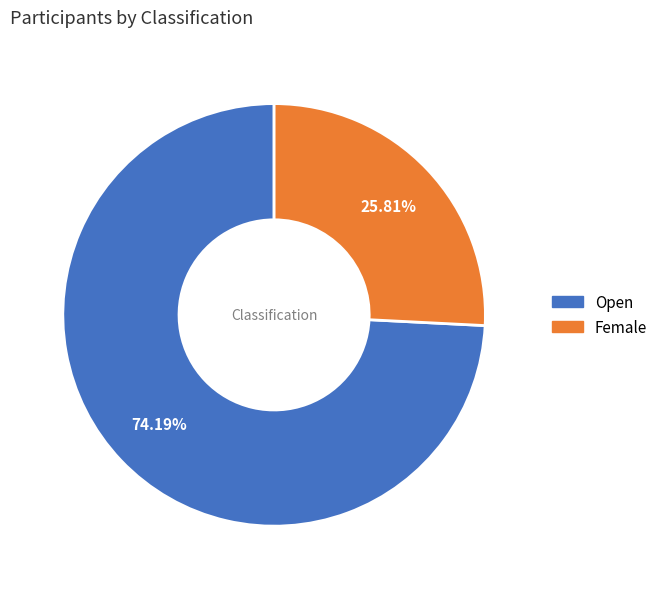

Does Female represent more than half of the total?

No